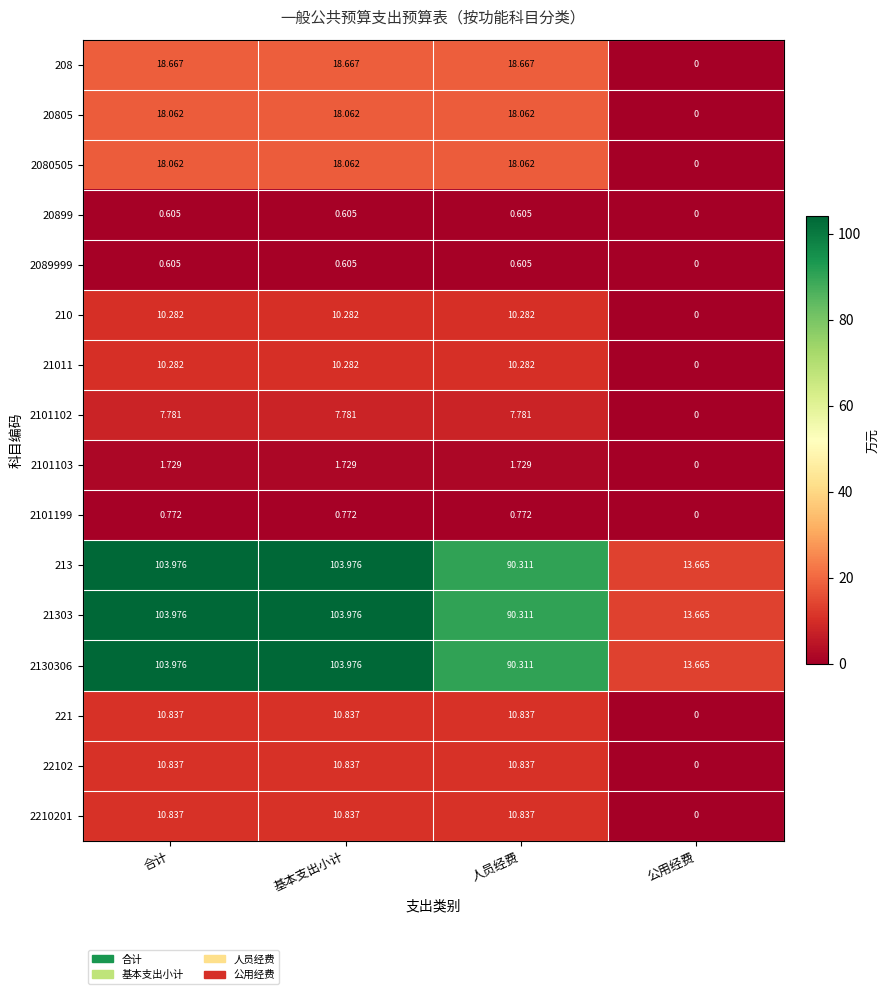

Is the value of 2130306 at 基本支出小计 greater than the value of 2101102 at 人员经费?

Yes